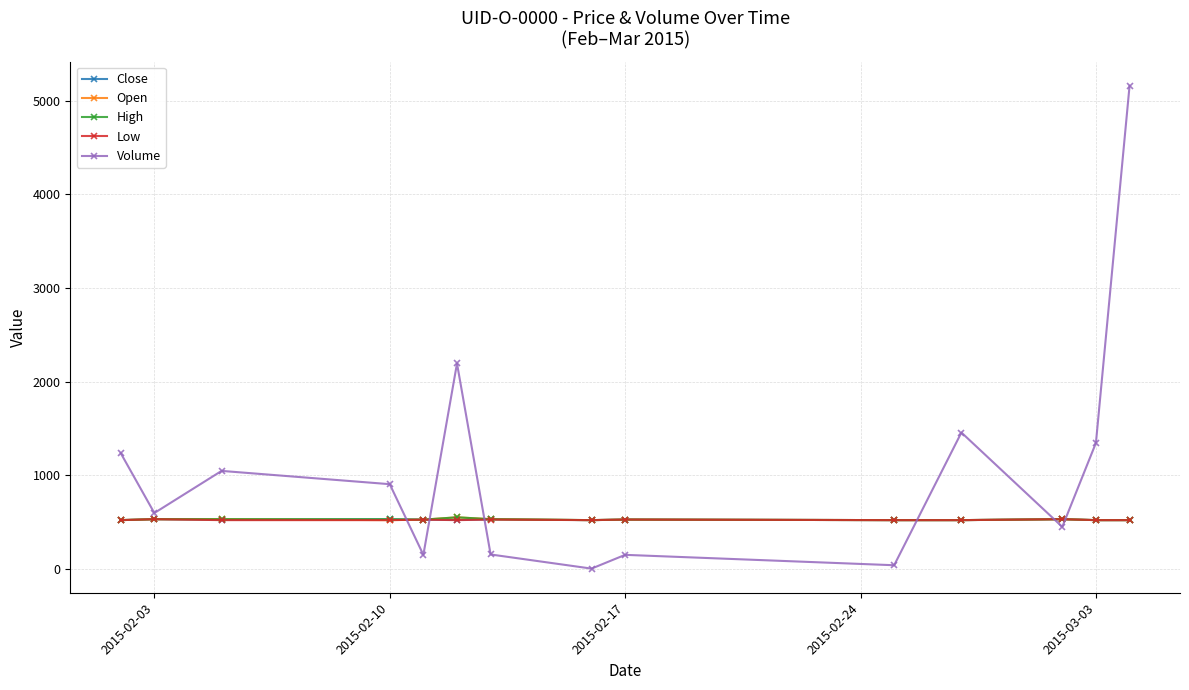

What is the highest value of the Close series?

530.0